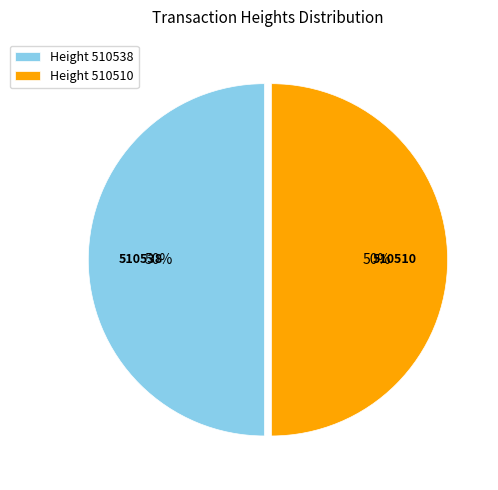

What percentage is the Height 510510 slice, to the nearest percent?

50%